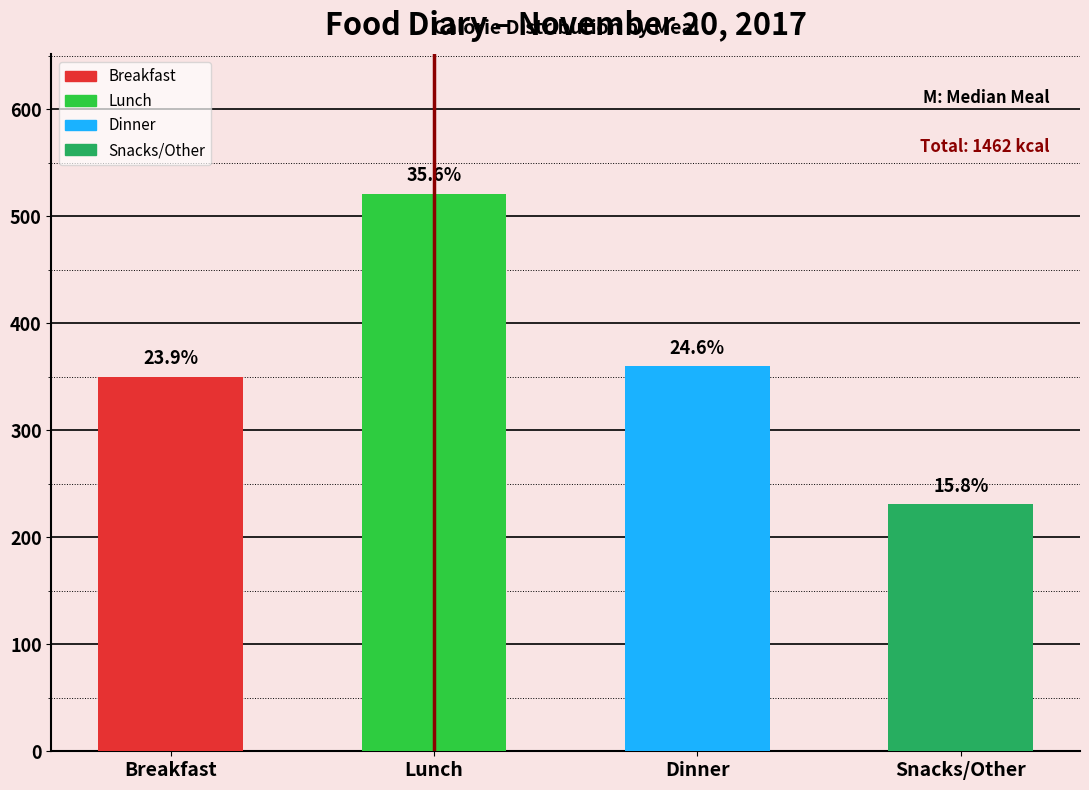

How many bars are there in total?

4